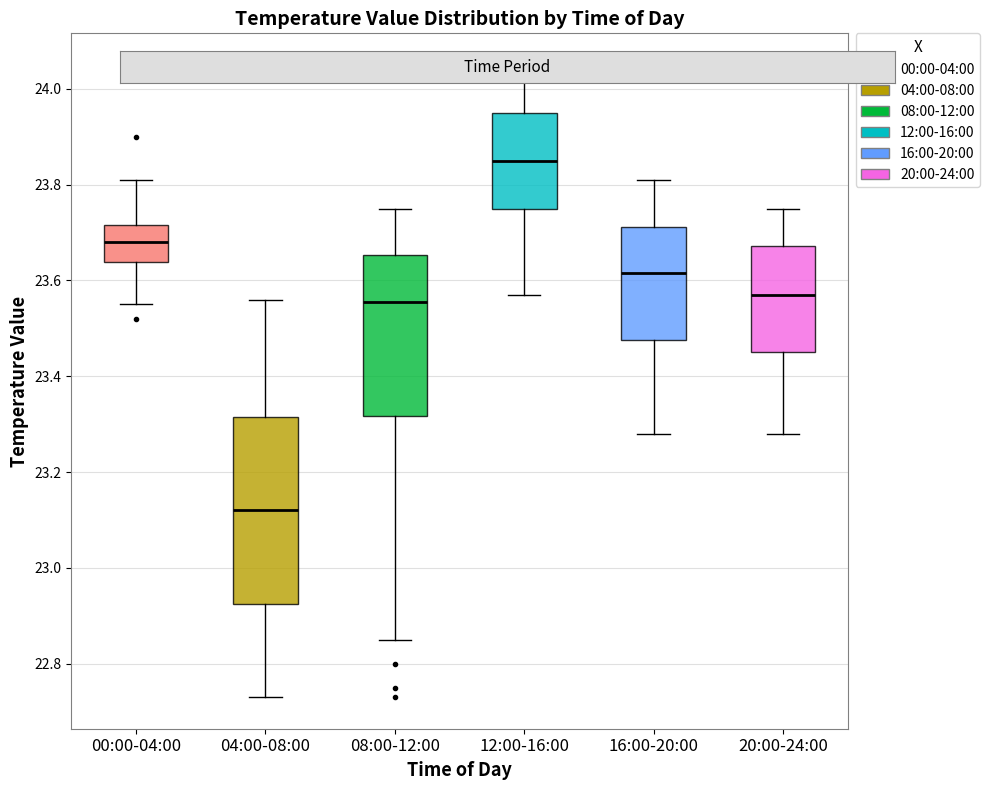

Comparing the boxes themselves (not the whiskers), which one is the tallest?

04:00-08:00